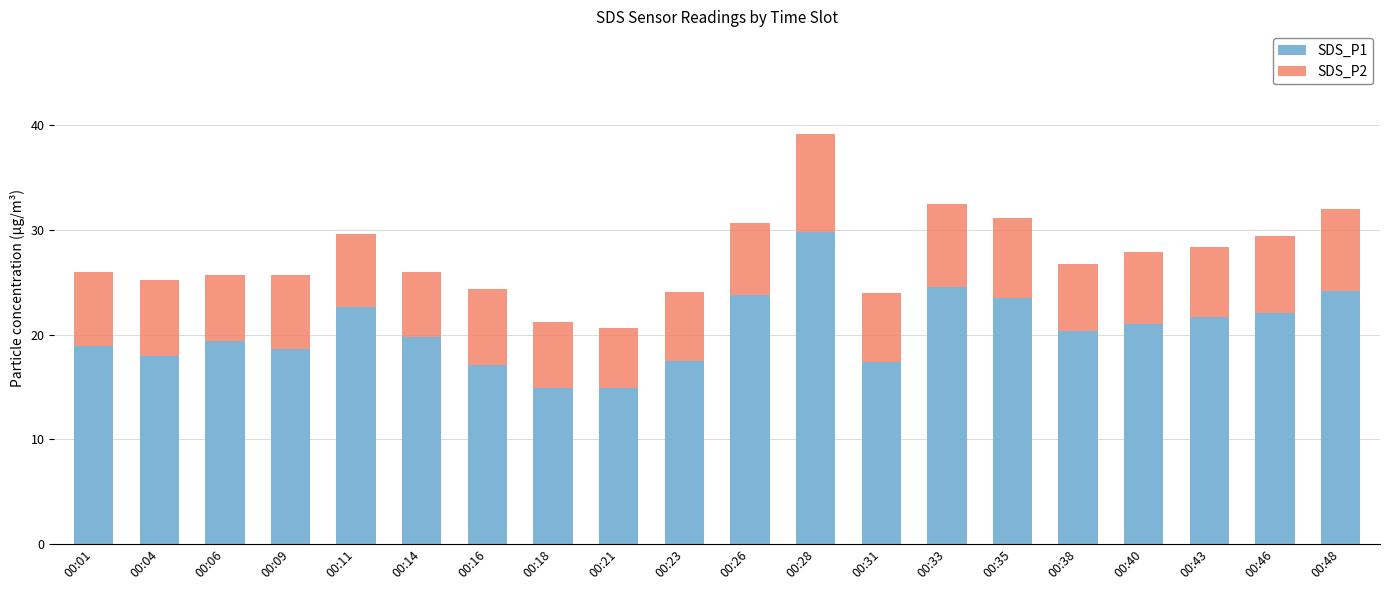

What is the total value across all series at 00:31?

24.0